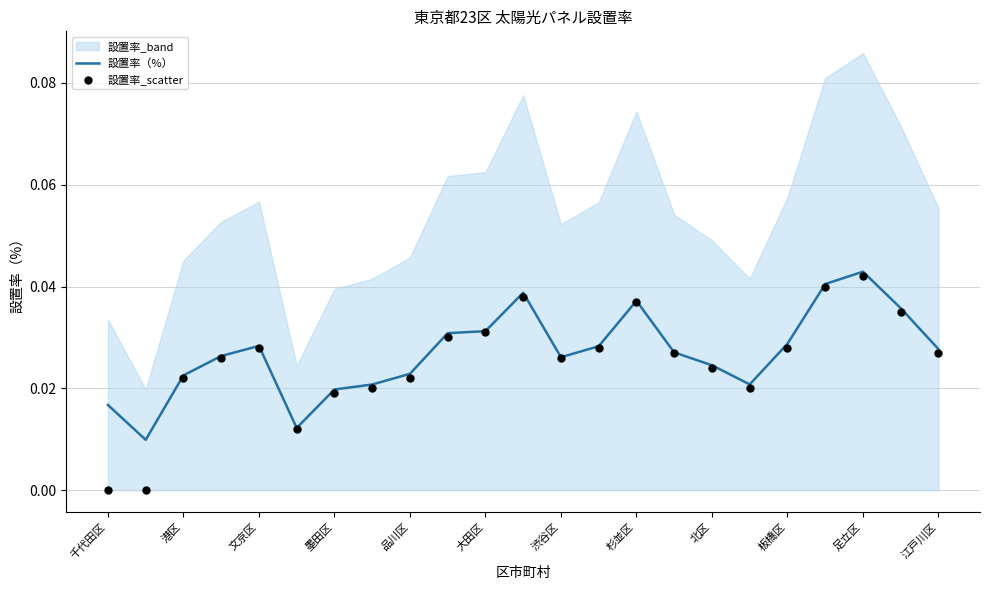

At which label does 設置率（%） reach its peak?

足立区